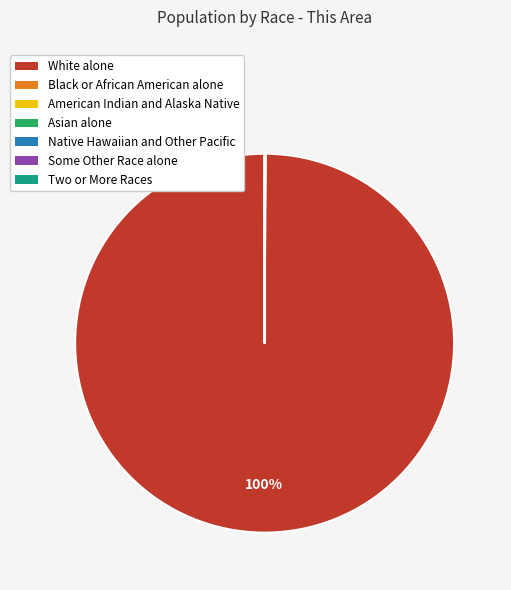

Which slice is the largest?

White alone